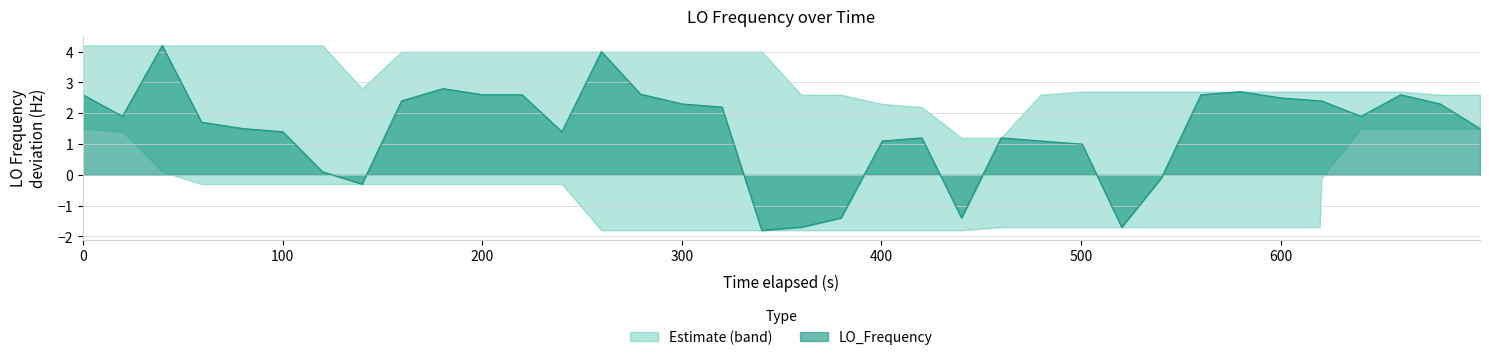

What is the sum of all values?

59.7